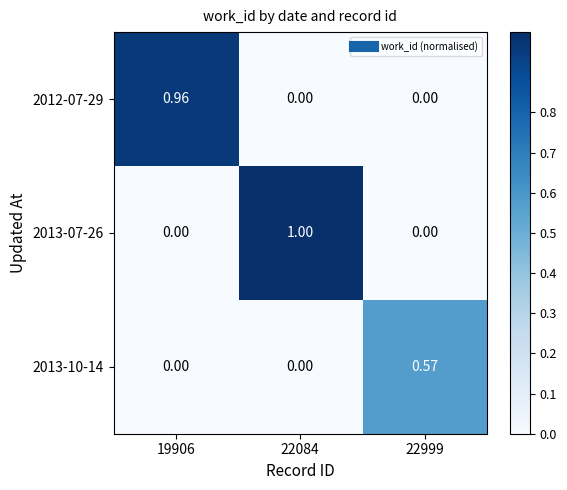

How many values in the 2013-07-26 series exceed 0?

1